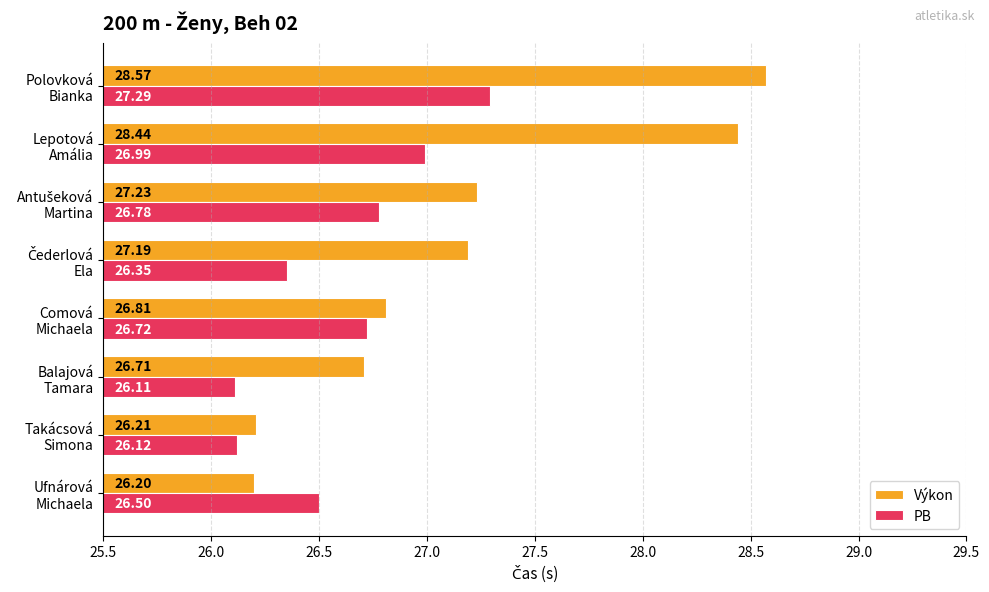

What is the difference between the second highest and second lowest values in the PB series?

0.9